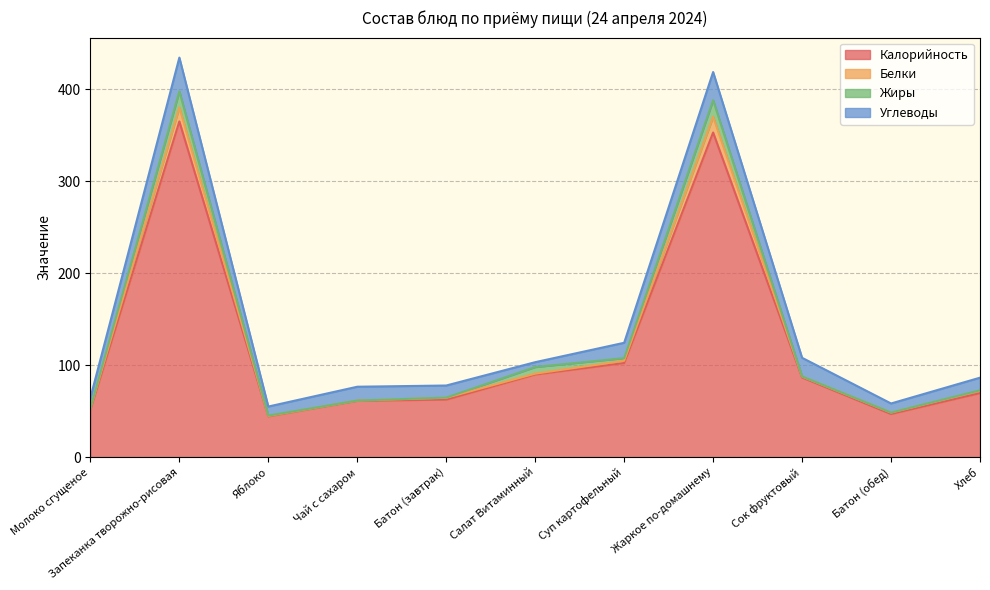

Does the chart have visible grid lines?

Yes